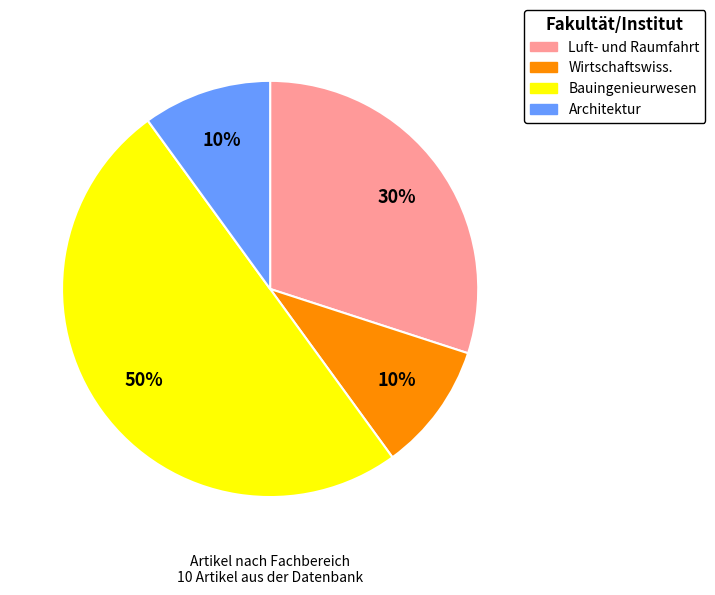

To the nearest percent, what is the difference between the largest and smallest slice percentages?

40%